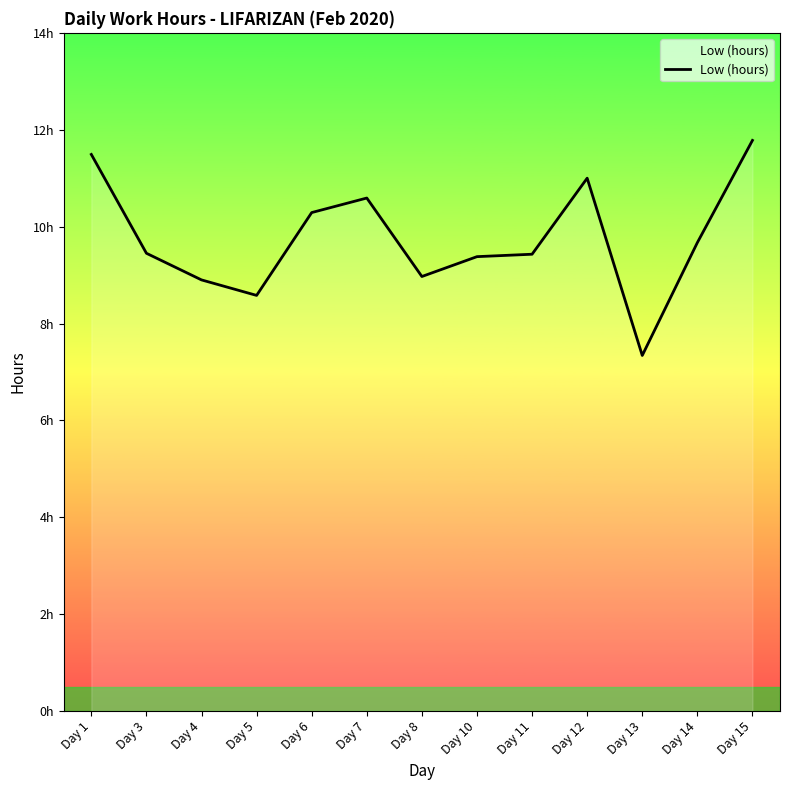

What is the change in value from Day 14 to Day 15?

+2.1